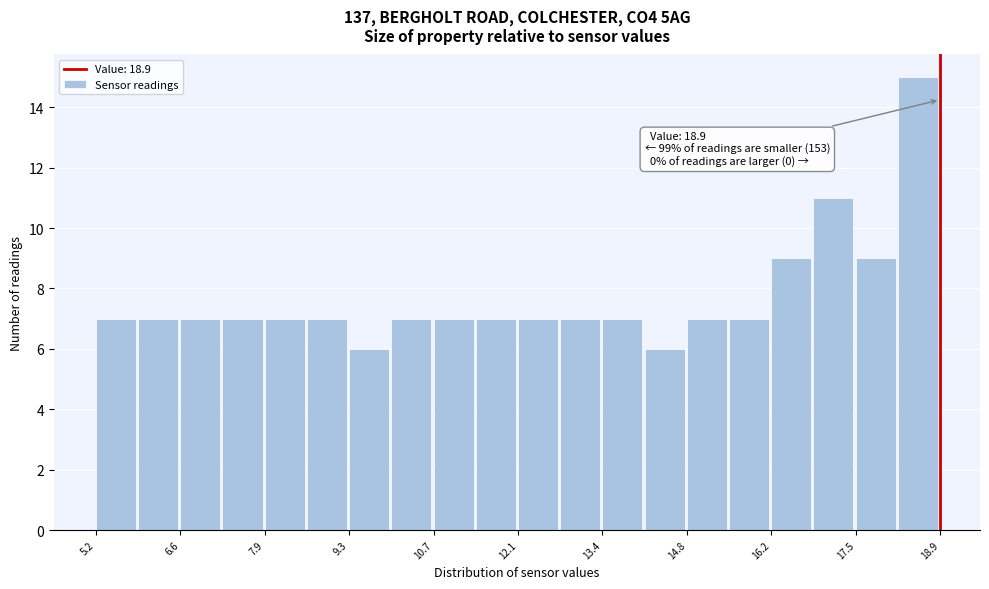

Around what value on the x-axis is the tallest bar? Give the approximate position of its centre, as read against the axis.

18.6